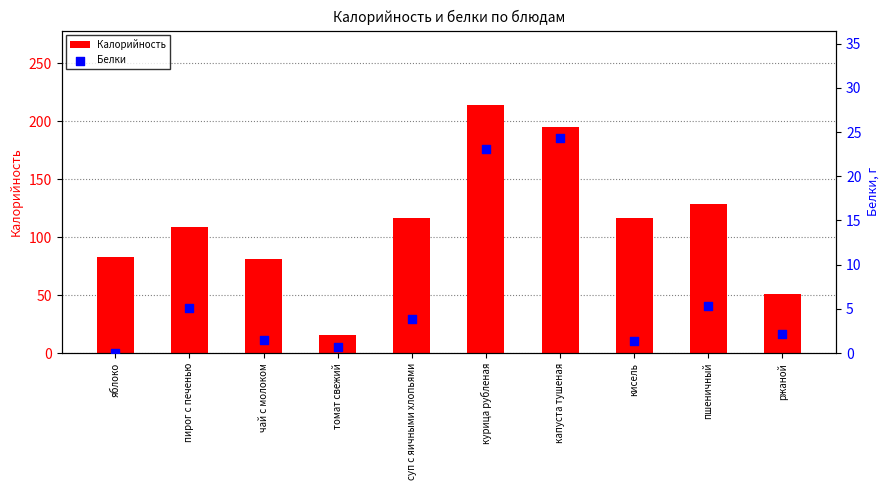

Which series reaches the maximum Y coordinate?

Калорийность